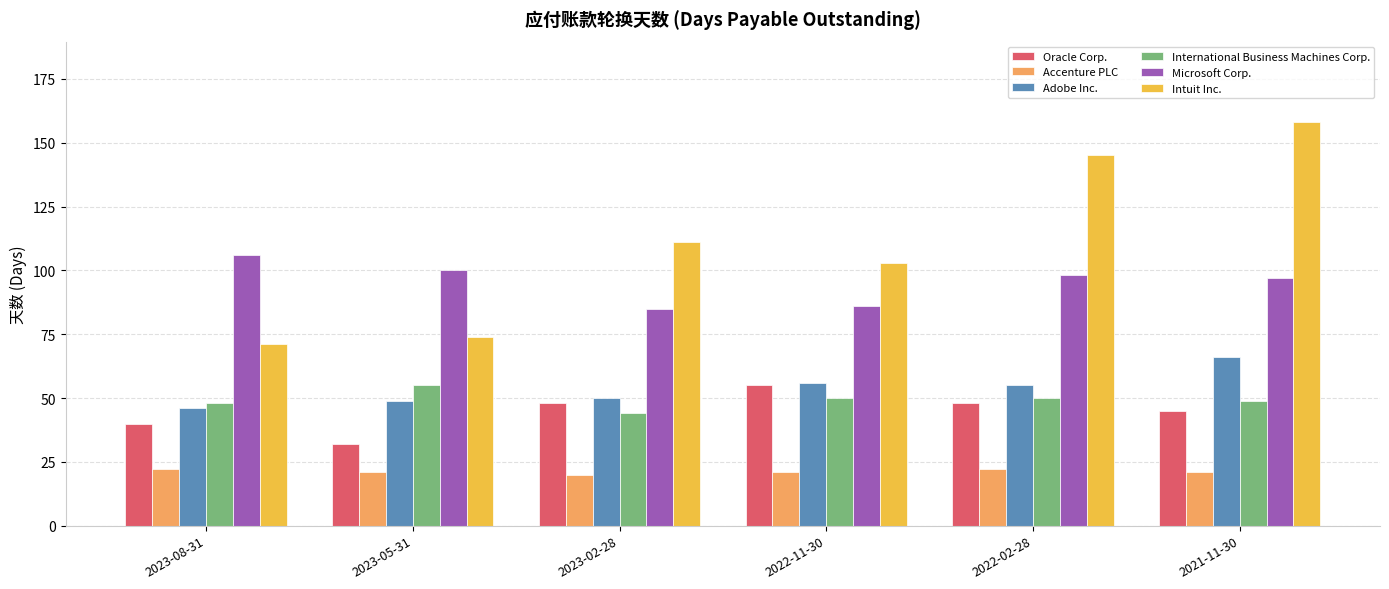

Count the number of categories in the chart.

6